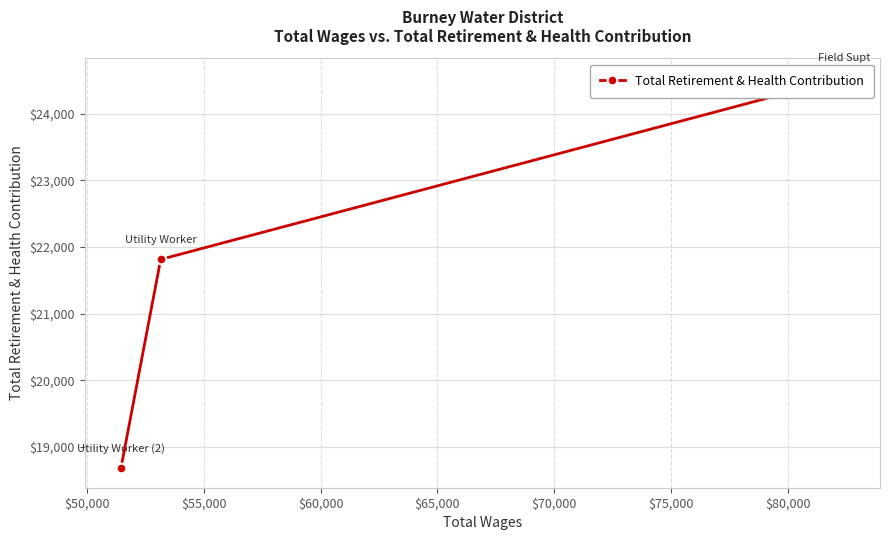

What is the greatest value displayed?

24537